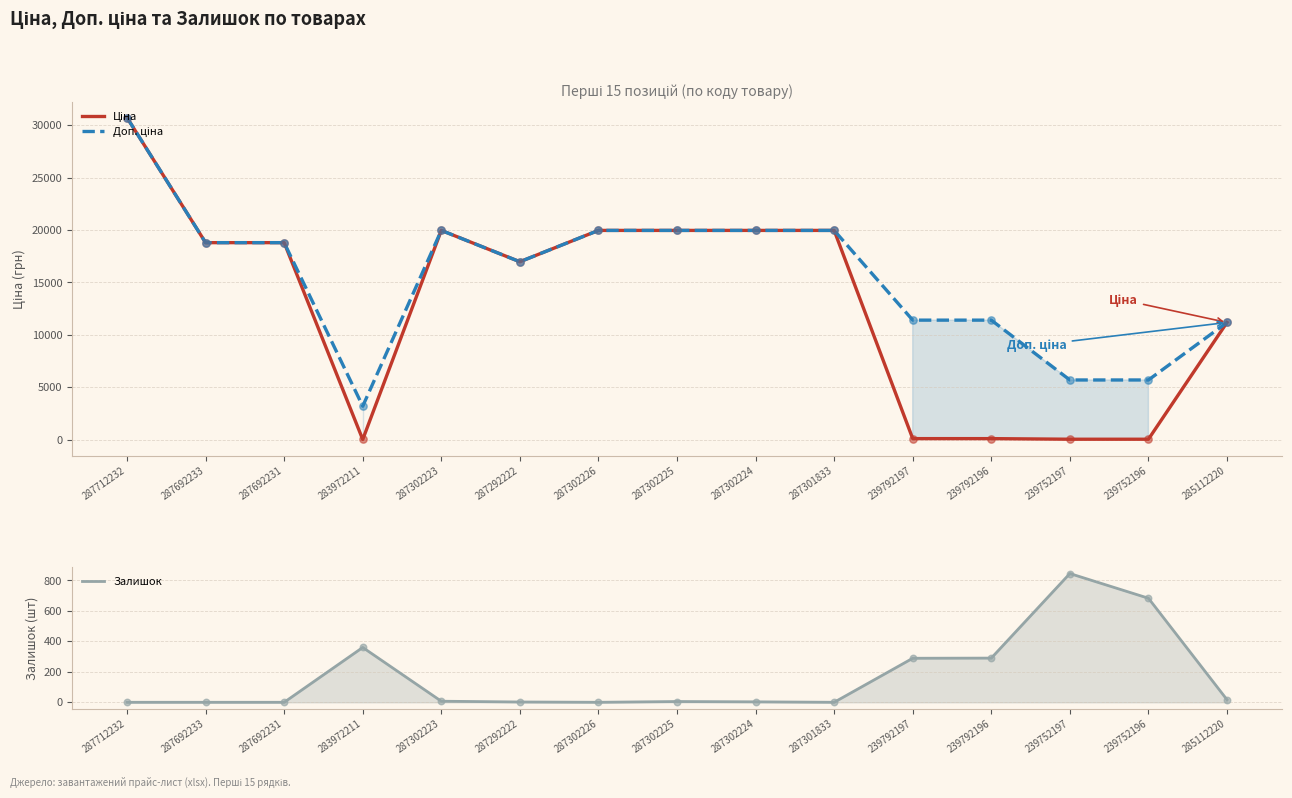

What is the total value across all series at 287692233?

37593.6